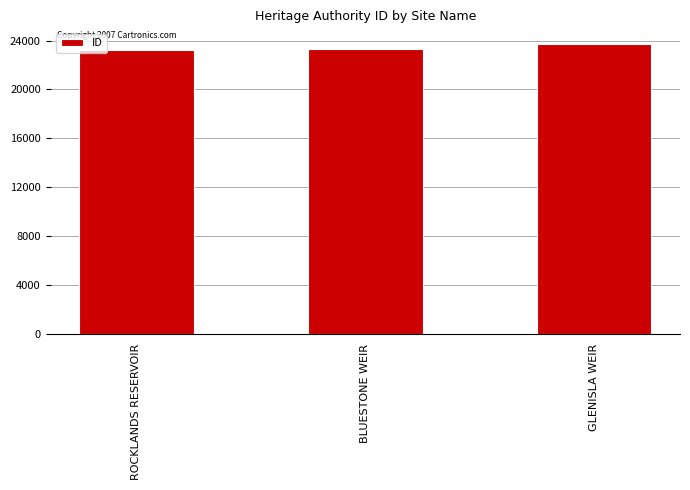

Approximately how many times larger is the value at GLENISLA WEIR compared to ROCKLANDS RESERVOIR?

1.0